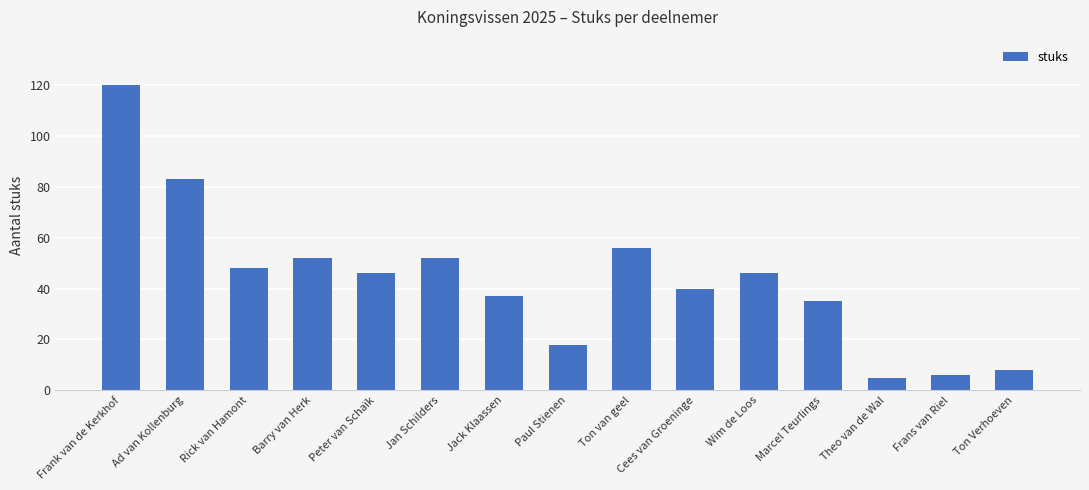

Approximately how many times larger is the value at Cees van Groeninge compared to Theo van de Wal?

8.0